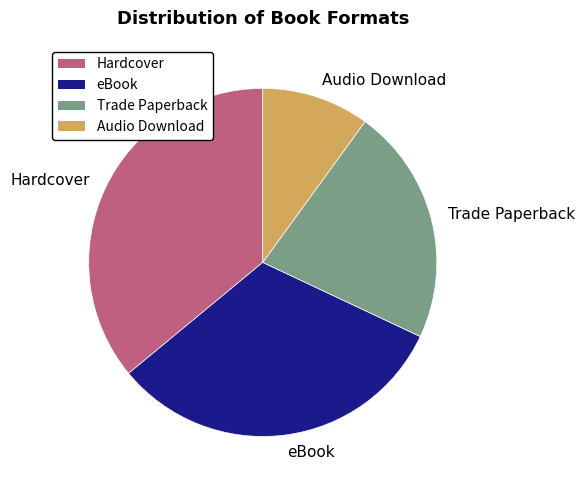

Combined, do eBook and Trade Paperback account for over 50%?

Yes